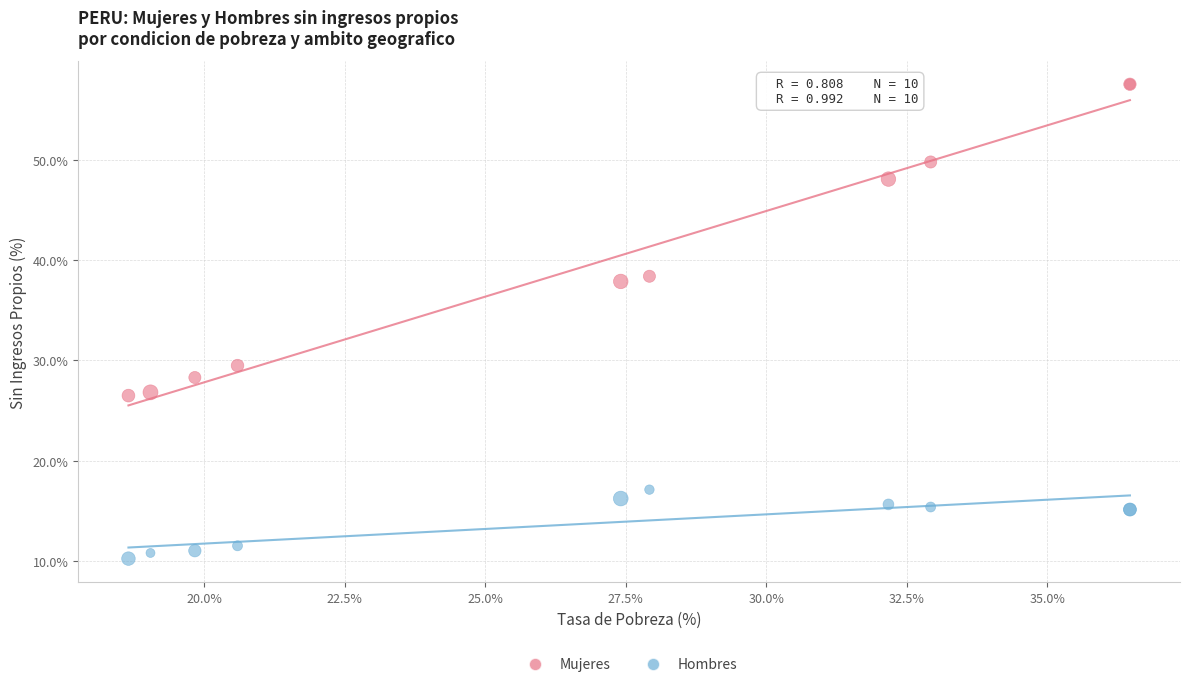

Which series contains the highest Y value?

Mujeres